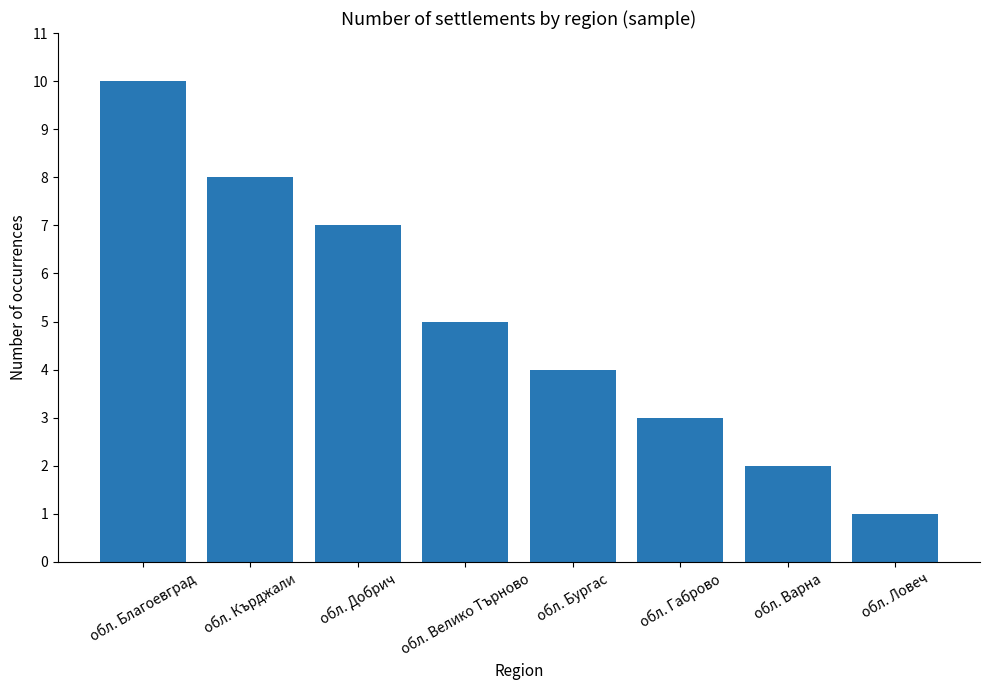

List the labels in order of value, largest first.

обл. Благоевград, обл. Кърджали, обл. Добрич, обл. Велико Търново, обл. Бургас, обл. Габрово, обл. Варна, обл. Ловеч